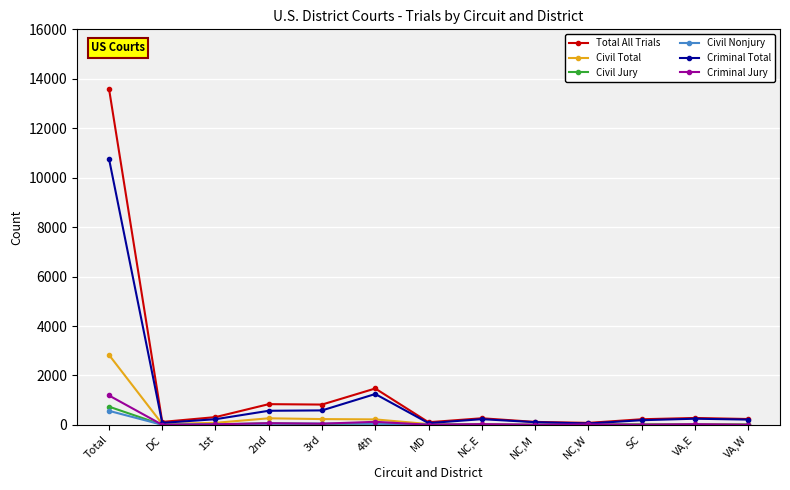

What is the maximum value for Criminal Jury?

1191